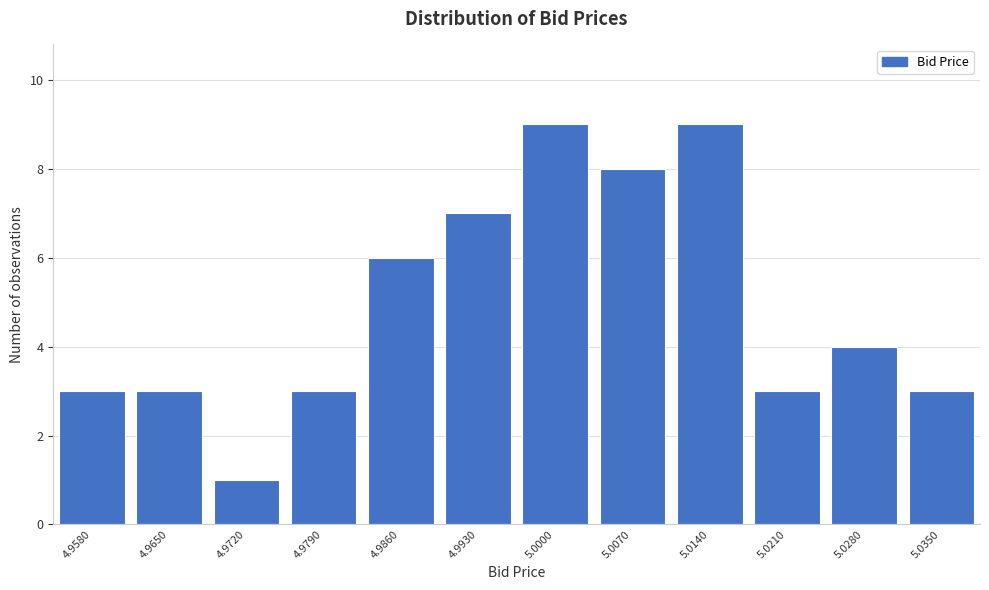

Reading right to left, list all the values displayed in this chart.

5.0350=3	5.0280=4	5.0210=3	5.0140=9	5.0070=8	5.0000=9	4.9930=7	4.9860=6	4.9790=3	4.9720=1	4.9650=3	4.9580=3